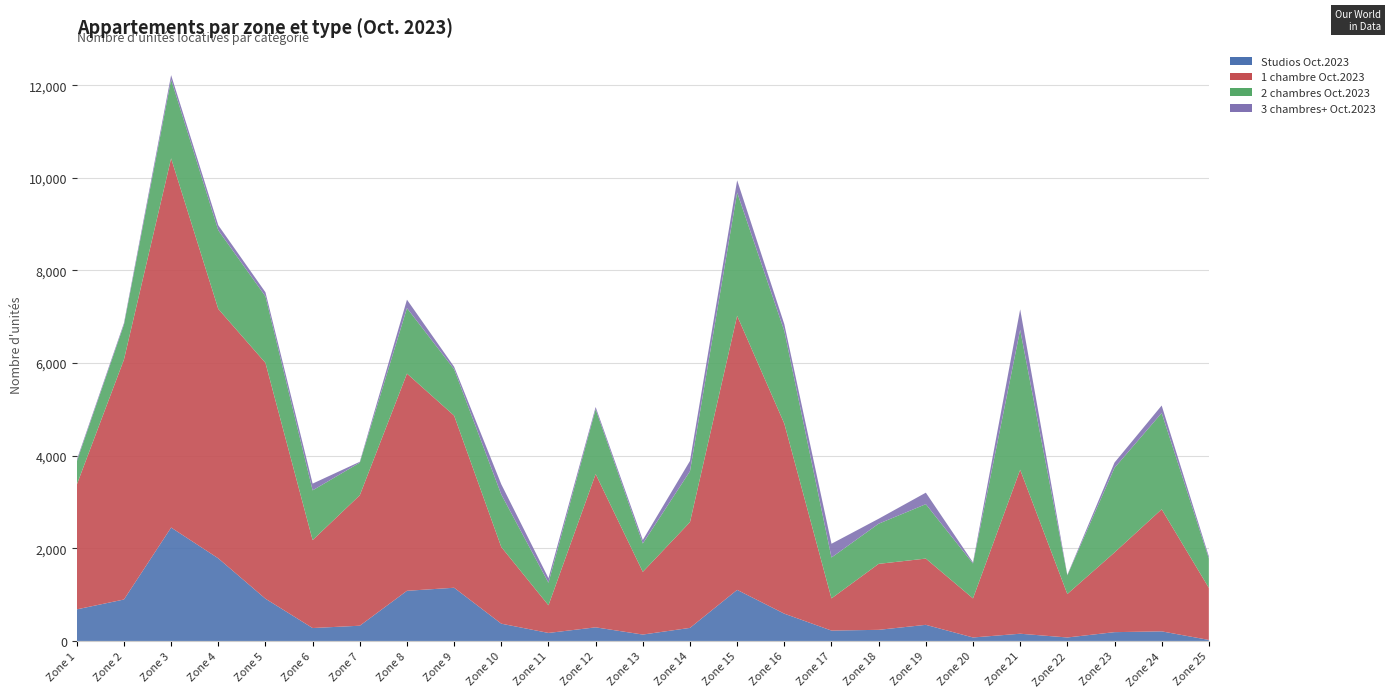

Reading right to left, extract all data points from this chart.

Studios Oct.2023: 22	207	190	75	156	75	348	240	224	589	1103	282	138	294	173	373	1149	1083	329	279	912	1784	2449	895	682
1 chambre Oct.2023: 1124	2637	1721	939	3541	844	1431	1425	695	4105	5920	2284	1354	3310	597	1655	3717	4691	2818	1899	5093	5386	7973	5182	2693
2 chambres Oct.2023: 635	2079	1827	403	3023	754	1175	867	883	2000	2662	1099	613	1400	487	1134	1002	1414	703	1074	1436	1698	1701	752	500
3 chambres+ Oct.2023: 45	161	114	10	441	24	248	107	297	146	263	223	75	48	99	221	53	182	19	146	89	109	96	35	35